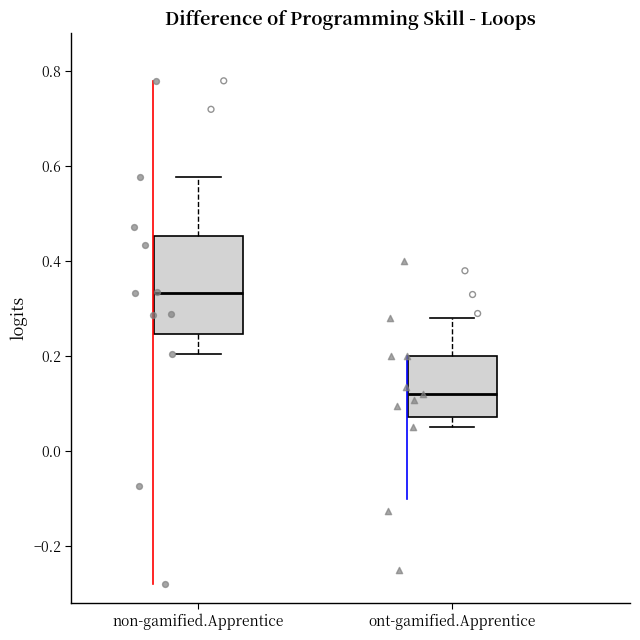

Reading left to right, transcribe this box plot: for each box, give where its median line is, the range the box spans, and where its two whiskers end, as read against the y-axis. The values are not printed on the chart, so give them approximately, as read against the axis.

non-gamified.Apprentice: median 0.34, box 0.24 to 0.46, whiskers 0.20 to 0.58
ont-gamified.Apprentice: median 0.12, box 0.08 to 0.20, whiskers 0.06 to 0.28